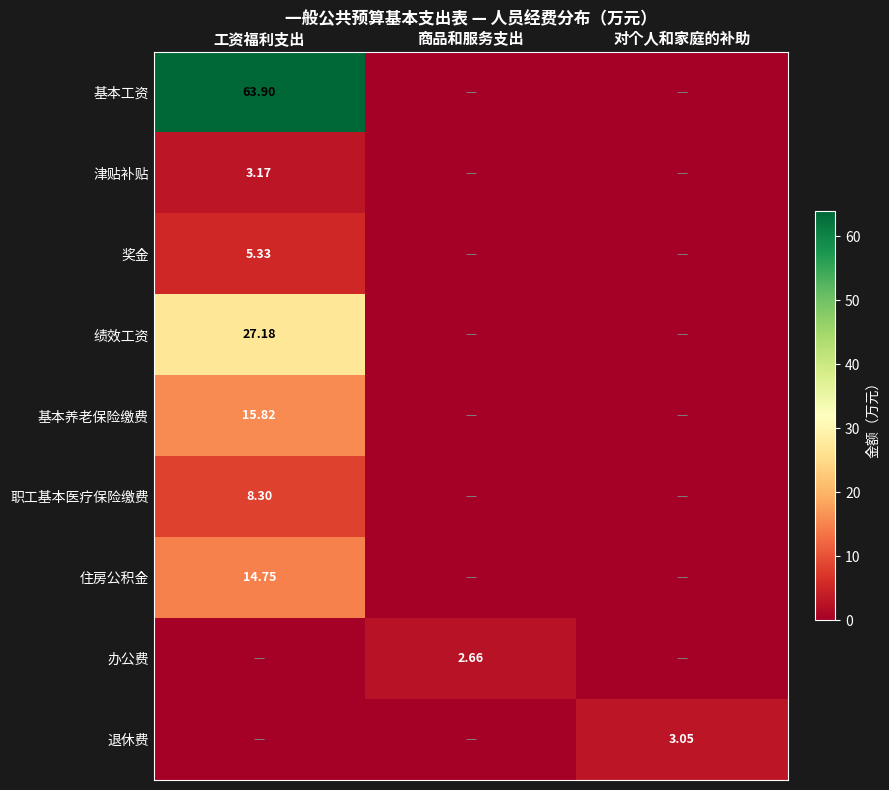

Which has a higher value, 对个人和家庭的补助 or 工资福利支出?

工资福利支出